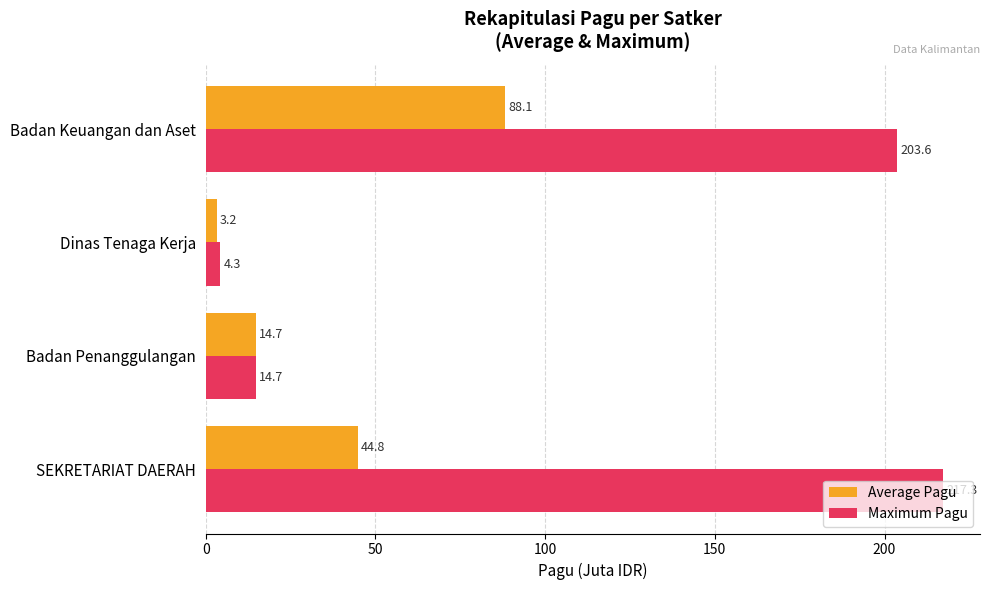

Where is Maximum Pagu nearest to the value 110?

Badan Keuangan dan Aset